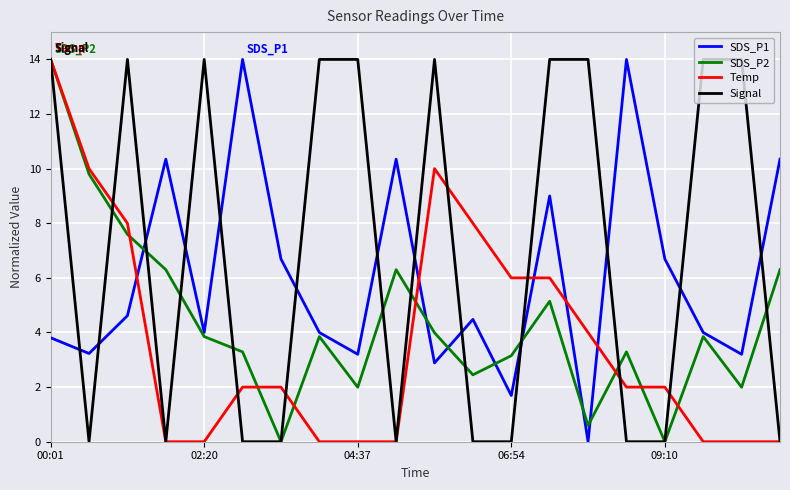

List the series in order of their overall mean, lowest first.

Temp, SDS_P2, SDS_P1, Signal